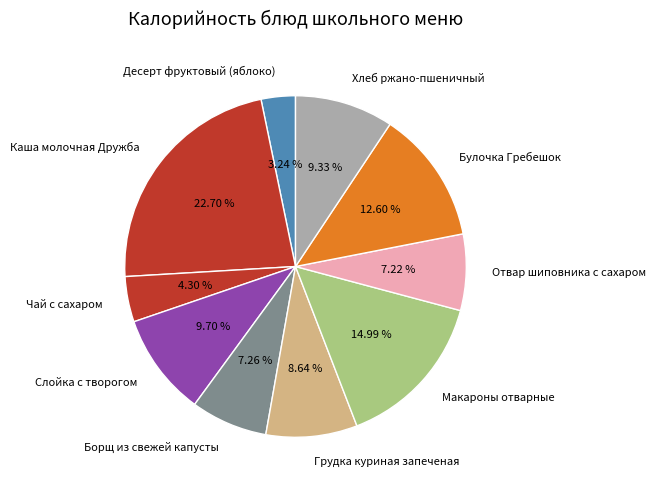

Is there a majority slice in this chart?

No